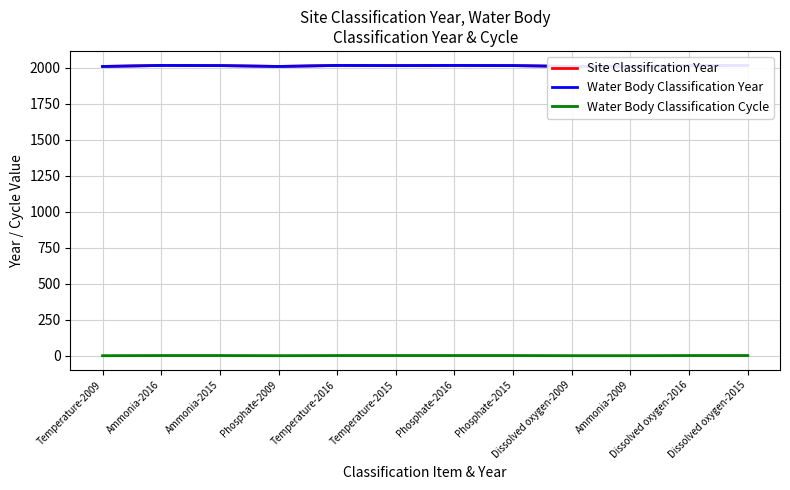

True or false: Site Classification Year has a value of 3564 at Phosphate-2015.

False